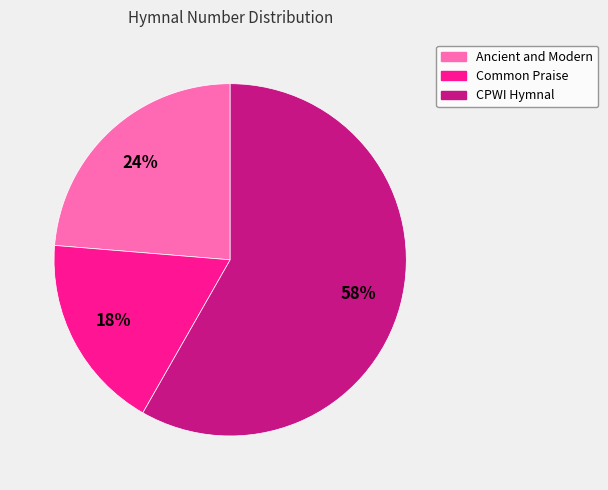

True or false: CPWI Hymnal accounts for 49% of the total.

False